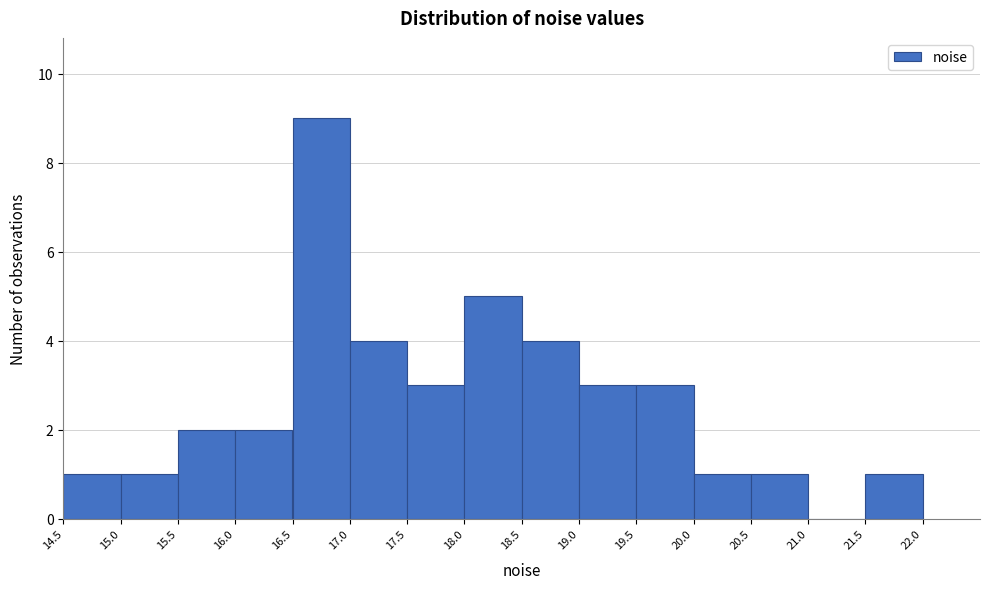

Reading left to right, list every bar in this chart as the range it spans on the x-axis followed by its height. The values are not printed on the chart, so give them approximately, as read against the axis.

14.5 to 15.0: 1
15.0 to 15.5: 1
15.5 to 16.0: 2
16.0 to 16.5: 2
16.5 to 17.0: 9
17.0 to 17.5: 4
17.5 to 18.0: 3
18.0 to 18.5: 5
18.5 to 19.0: 4
19.0 to 19.5: 3
19.5 to 20.0: 3
20.0 to 20.5: 1
20.5 to 21.0: 1
21.0 to 21.5: 0
21.5 to 22.0: 1